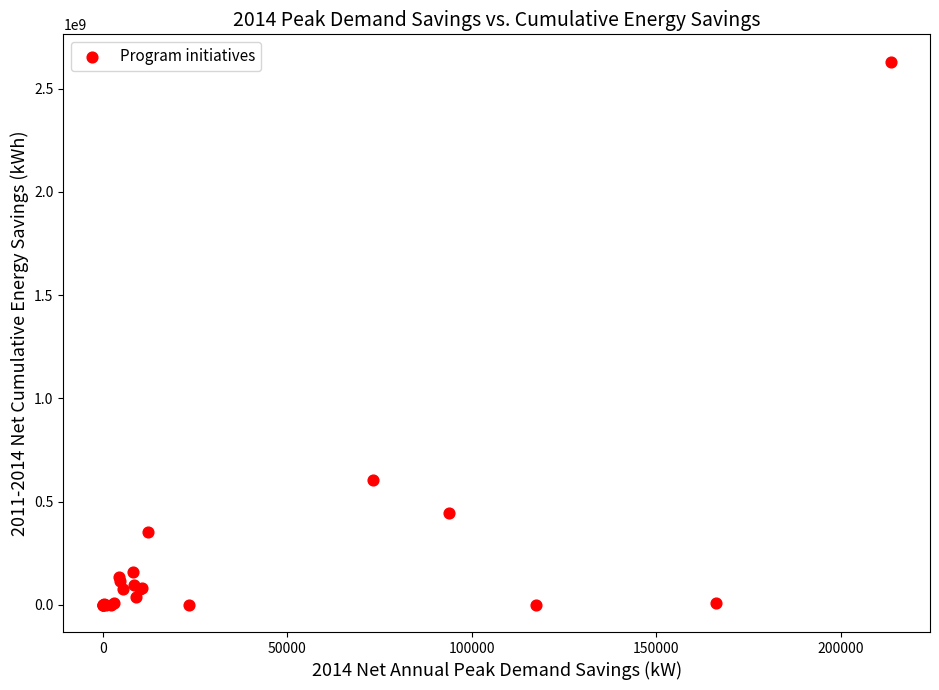

What Y value in the scatter plot is closest to 1315700611?

604196658.5